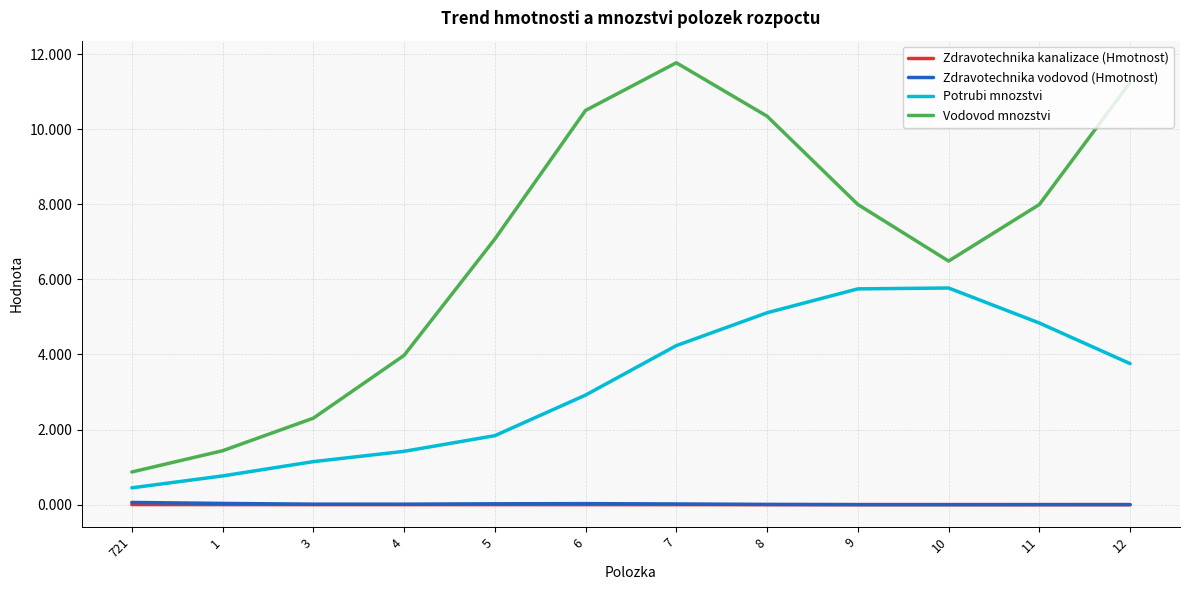

True or false: Potrubi mnozstvi and Zdravotechnika vodovod (Hmotnost) intersect in this chart.

False